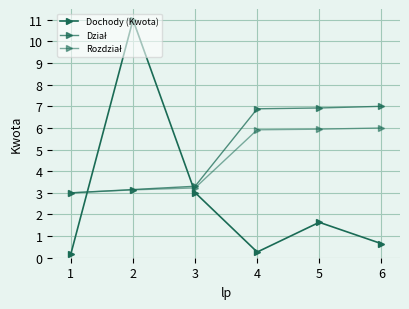

Rank the categories by Rozdział value from lowest to highest.

1, 2, 3, 4, 5, 6